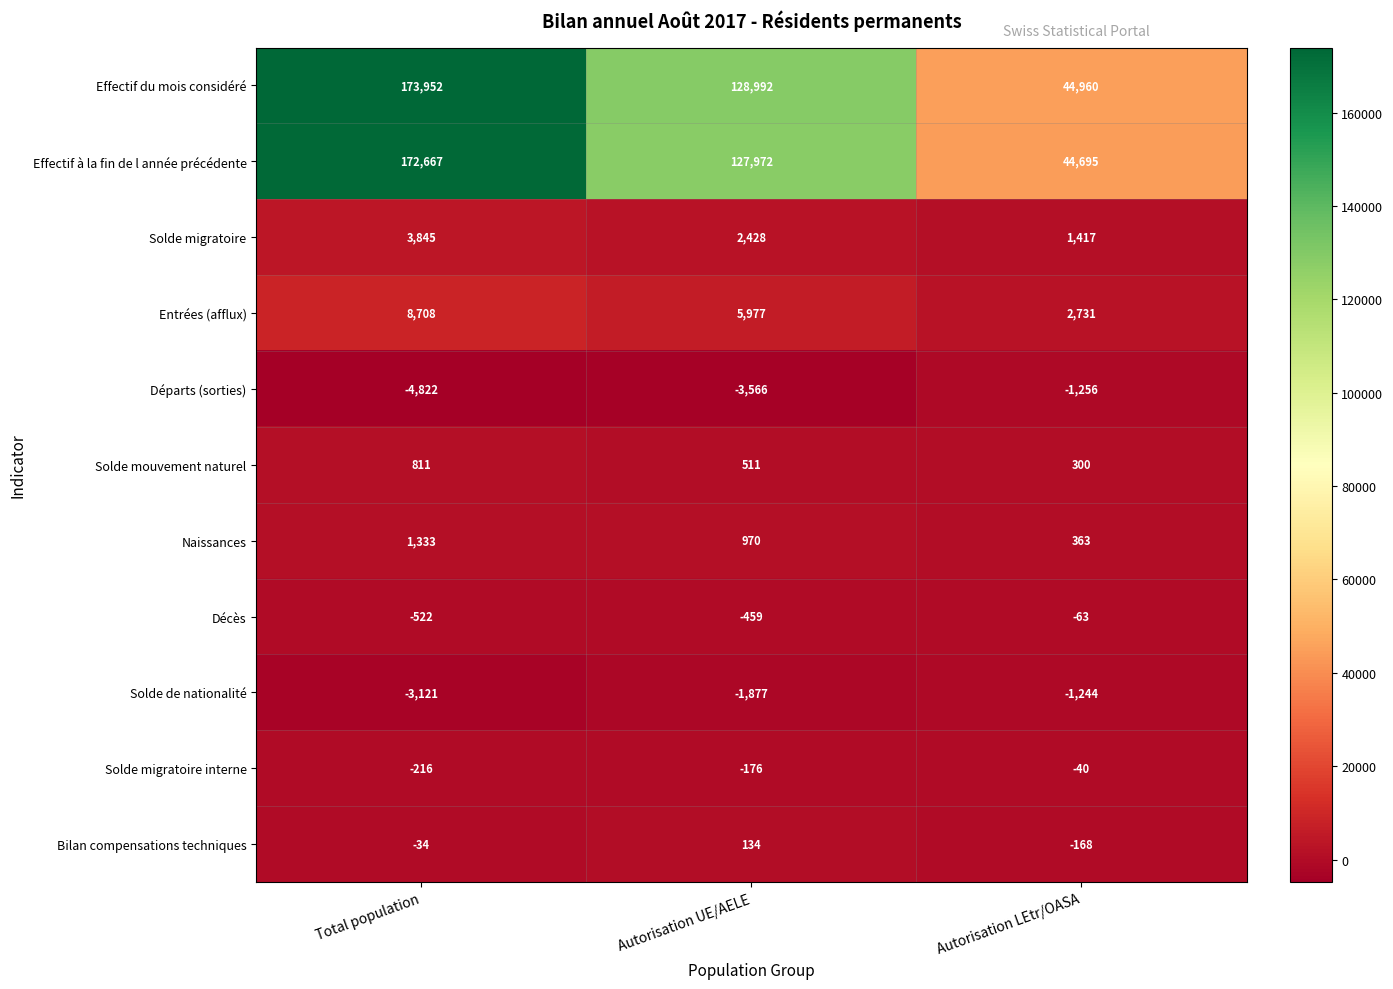

What is the sum of the Solde mouvement naturel values at Autorisation UE/AELE and Autorisation LEtr/OASA?

811